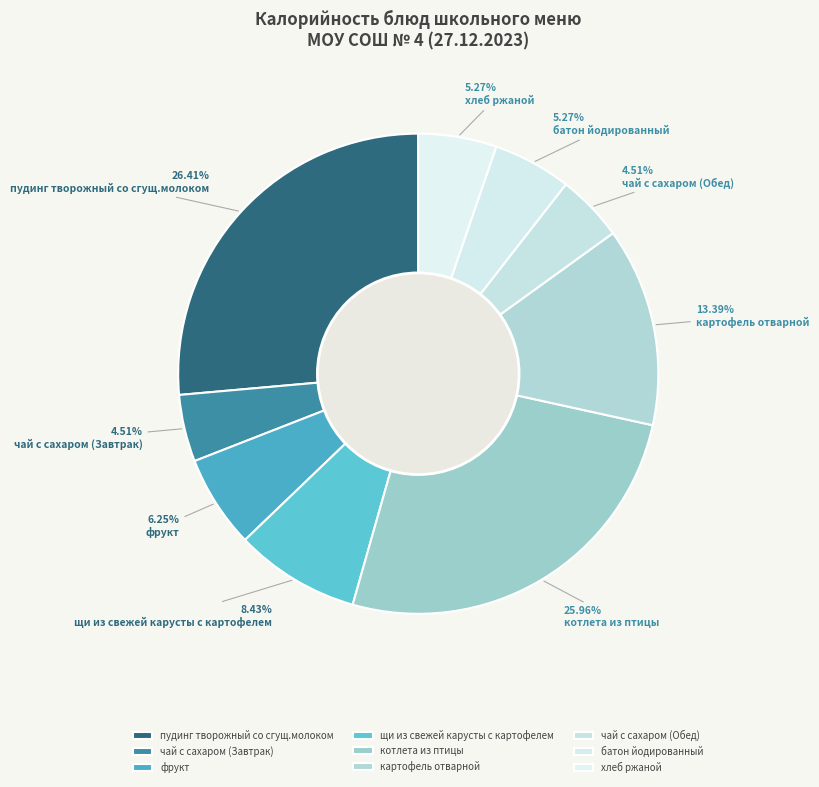

Is the sum of хлеб ржаной and фрукт greater than half?

No